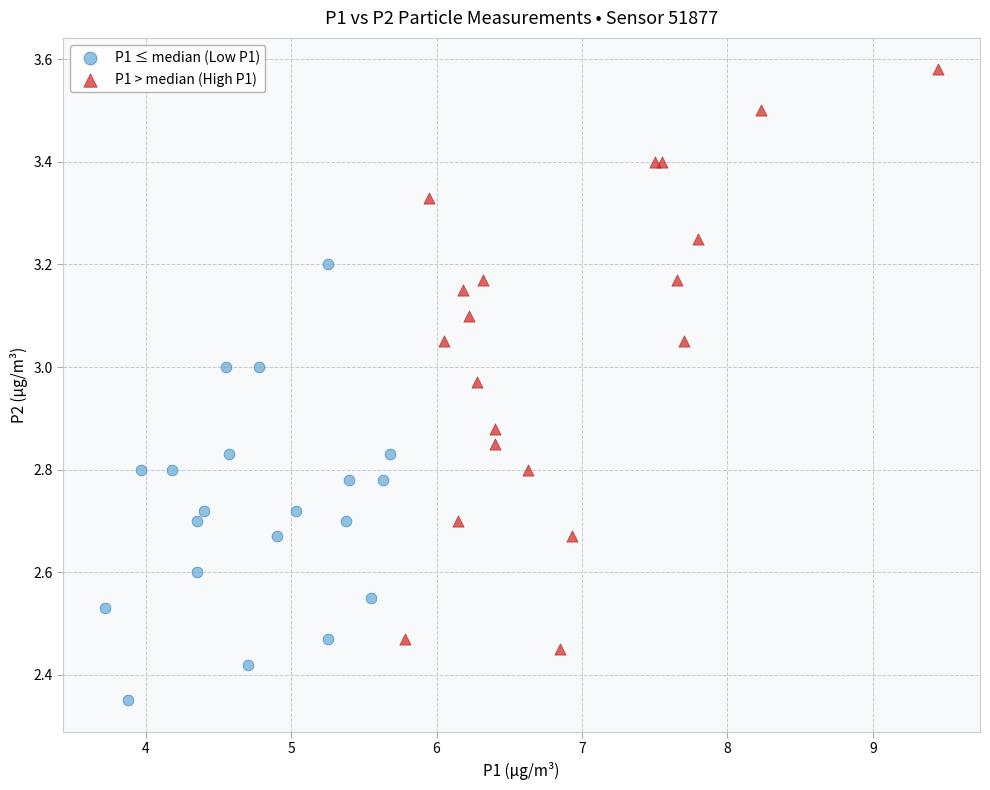

Which series has the largest Y range (max minus min)?

P1 > median (High P1)